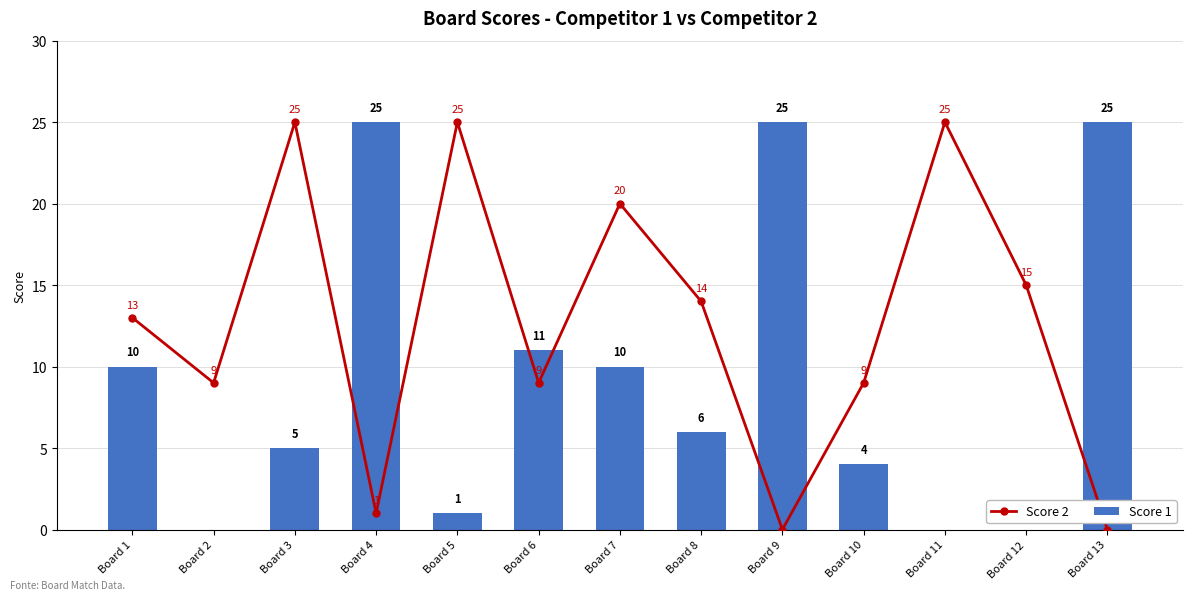

How many positive values does the Score 1 series have?

10